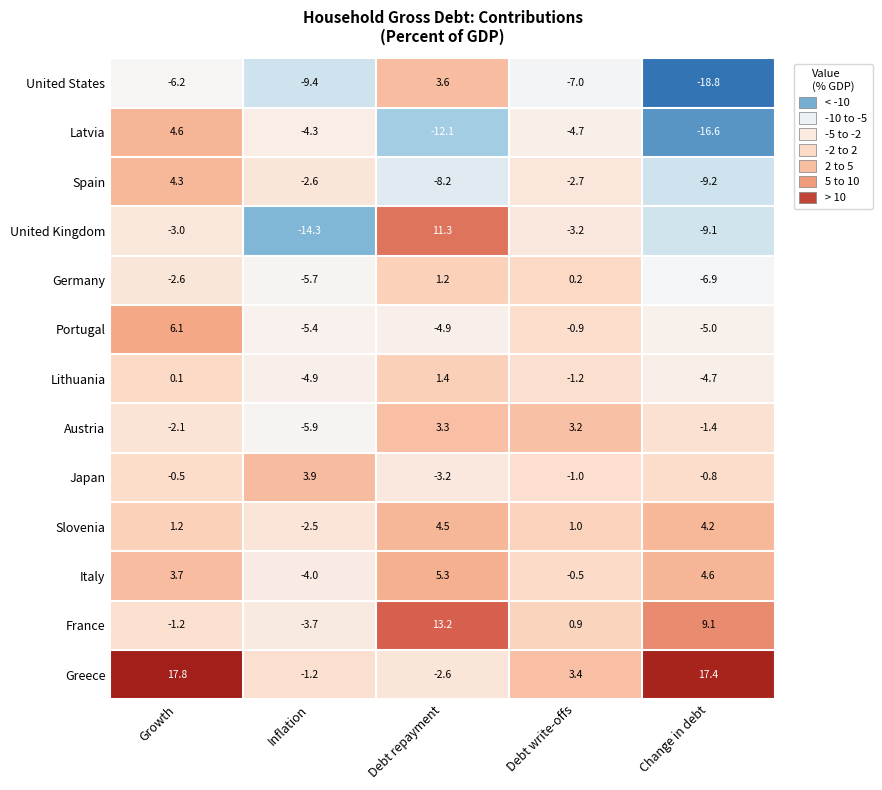

List the series in order of their peak value, lowest first.

Germany, Lithuania, Austria, United States, Japan, Spain, Slovenia, Latvia, Italy, Portugal, United Kingdom, France, Greece